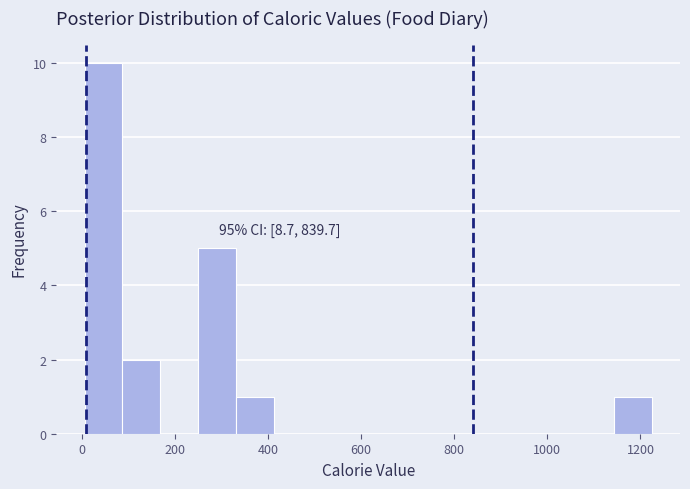

Over which range of the x-axis is the bar tallest?

0 to 80